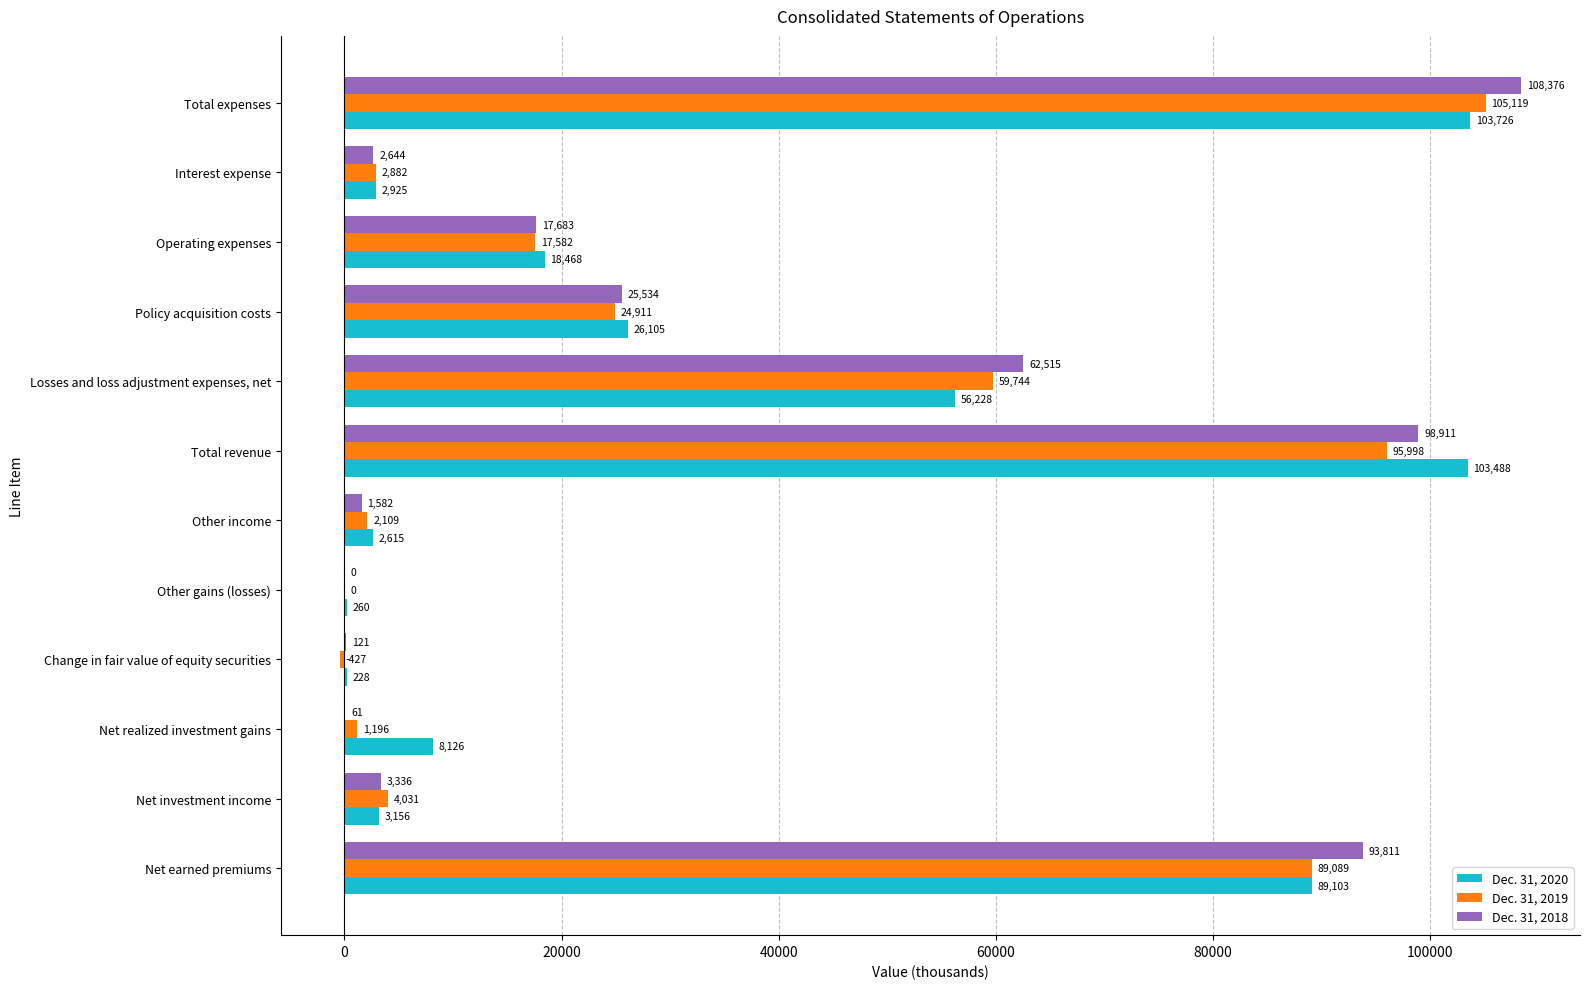

What is the sum of the Dec. 31, 2018 values at Operating expenses and Interest expense?

20327